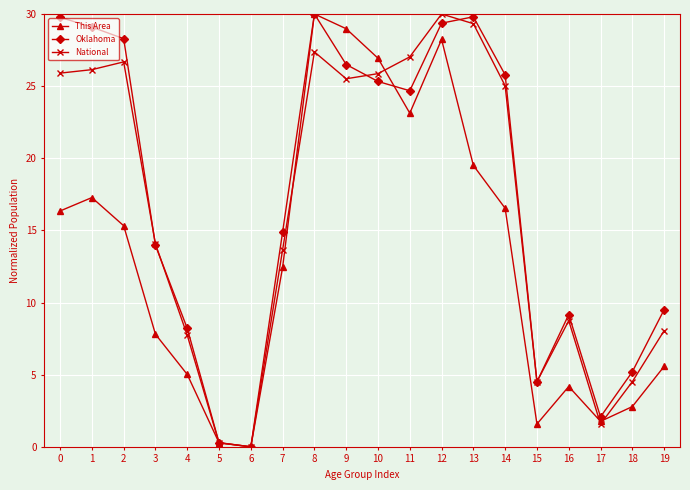

List the series in order of their overall mean, highest first.

Oklahoma, National, This Area